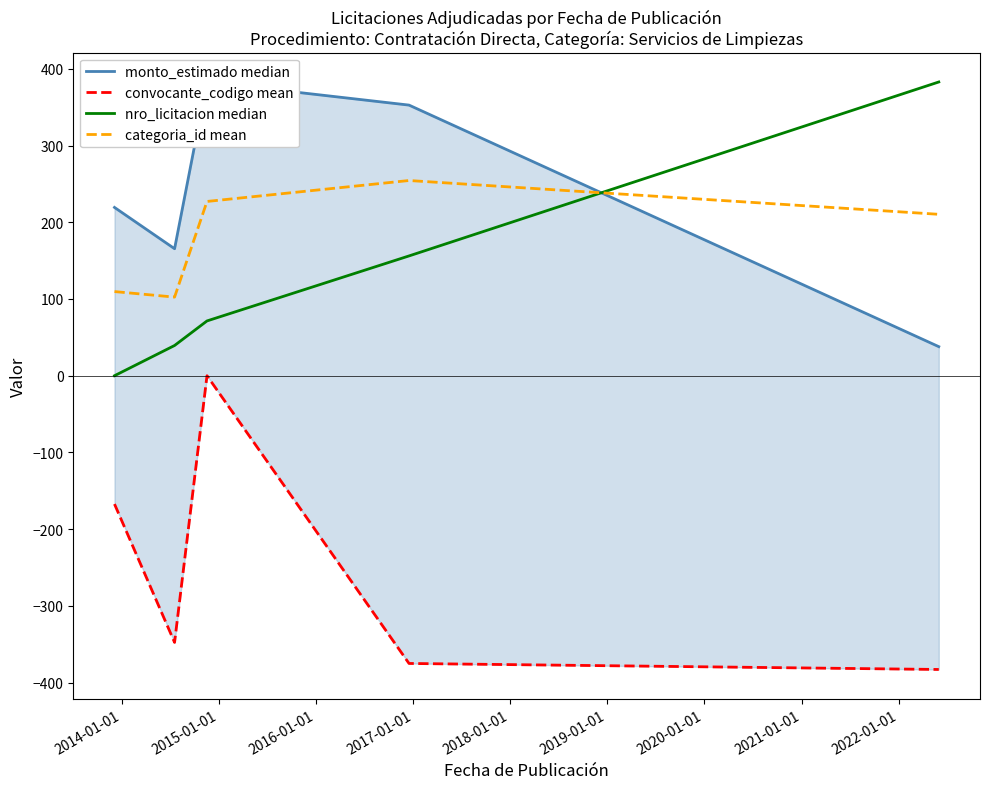

After their last crossing, which series has the higher values: categoria_id mean or nro_licitacion median?

nro_licitacion median